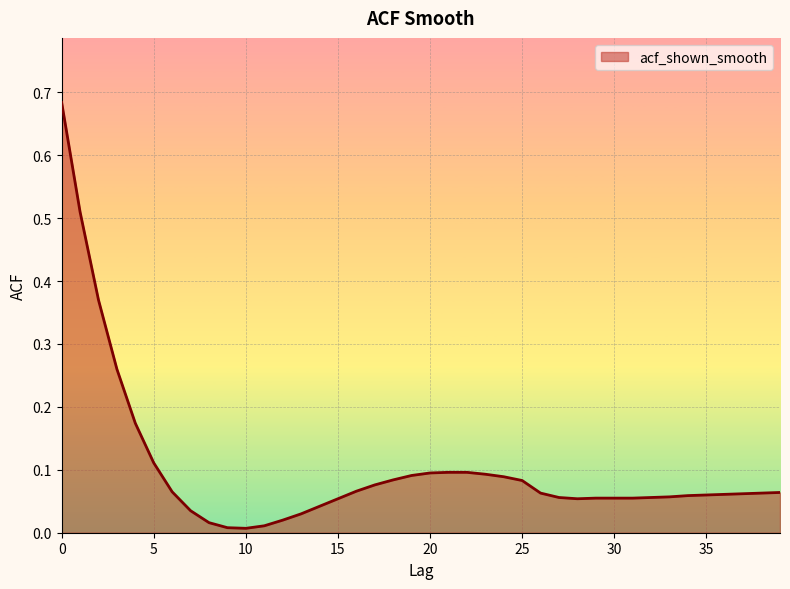

Reading left to right, extract all data points from this chart.

0.7	0.5	0.4	0.3	0.2	0.1	0.1	0.0	0.0	0.0	0.0	0.0	0.0	0.0	0.0	0.1	0.1	0.1	0.1	0.1	0.1	0.1	0.1	0.1	0.1	0.1	0.1	0.1	0.1	0.1	0.1	0.1	0.1	0.1	0.1	0.1	0.1	0.1	0.1	0.1